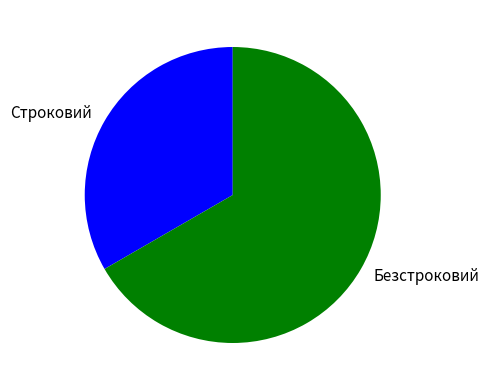

Count the number of slices in the pie.

2